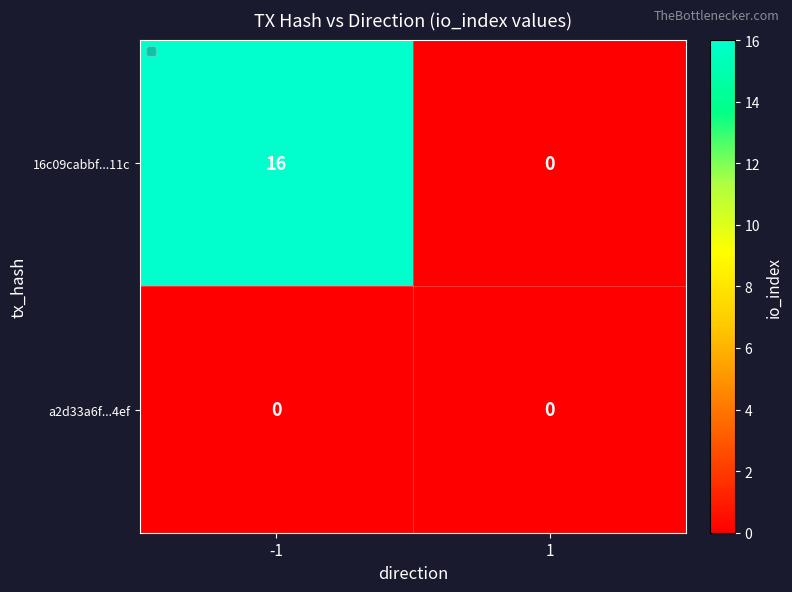

True or false: 16c09cabbf...11c has a value of 16 at -1.

True